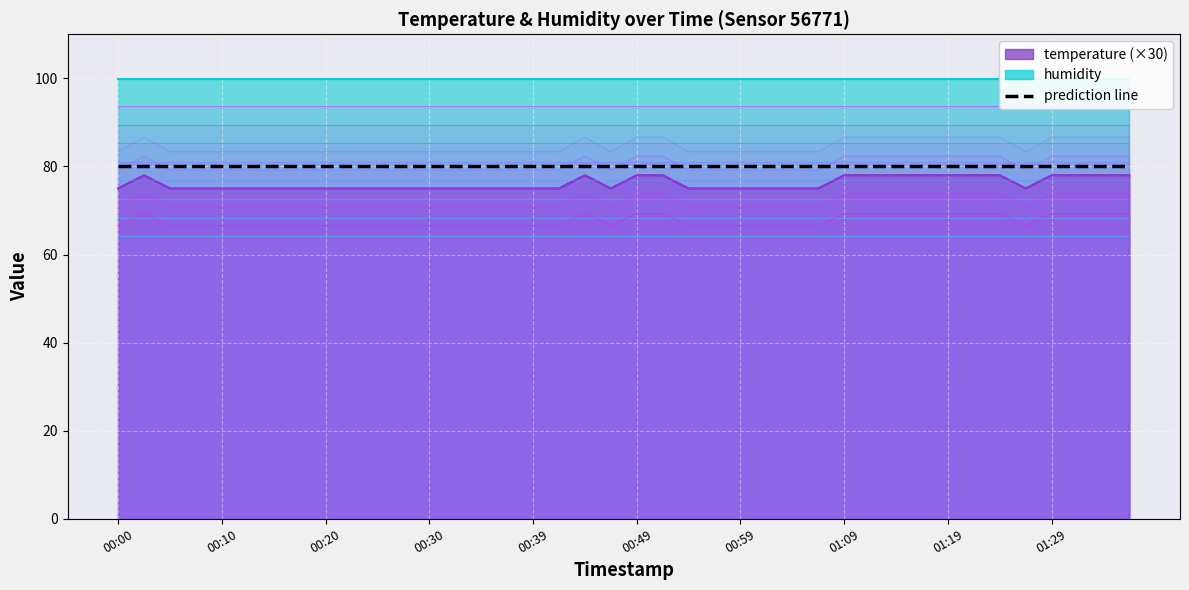

What is the difference between the second highest and minimum values?

3